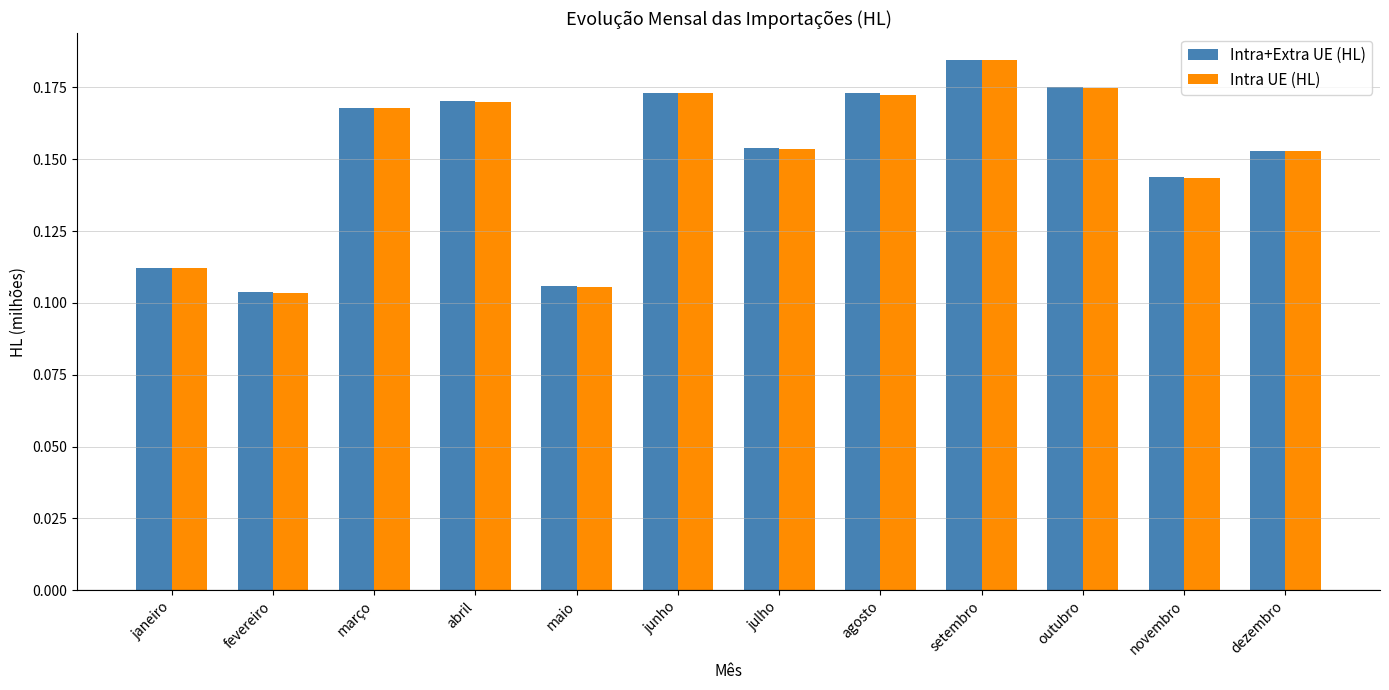

Which series has the widest spread of values?

Intra UE (HL)